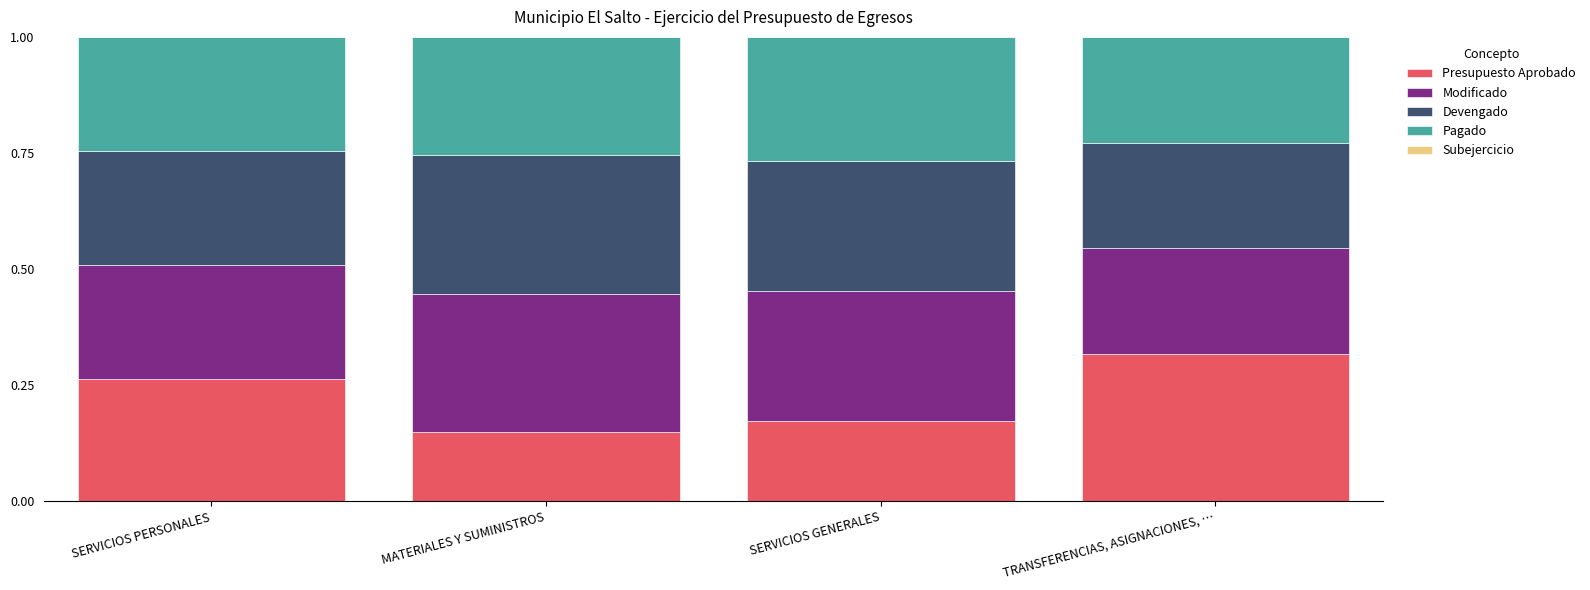

True or false: Presupuesto Aprobado has a value of 0.1 at SERVICIOS GENERALES.

False